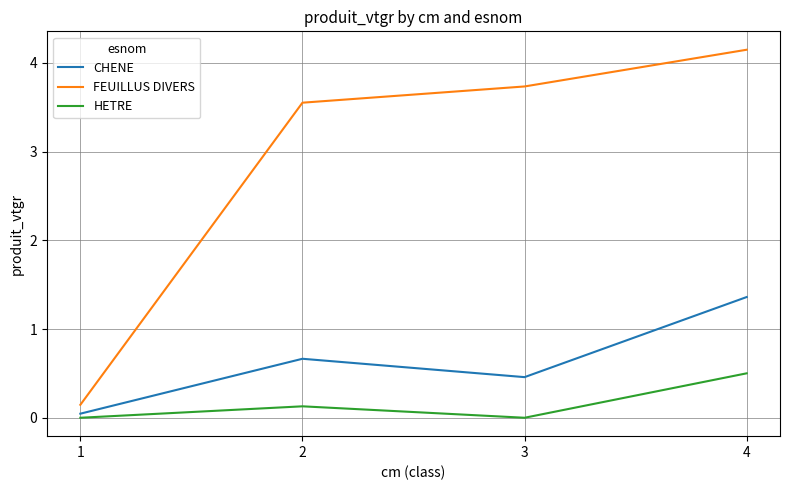

True or false: CHENE and FEUILLUS DIVERS cross at least once.

False